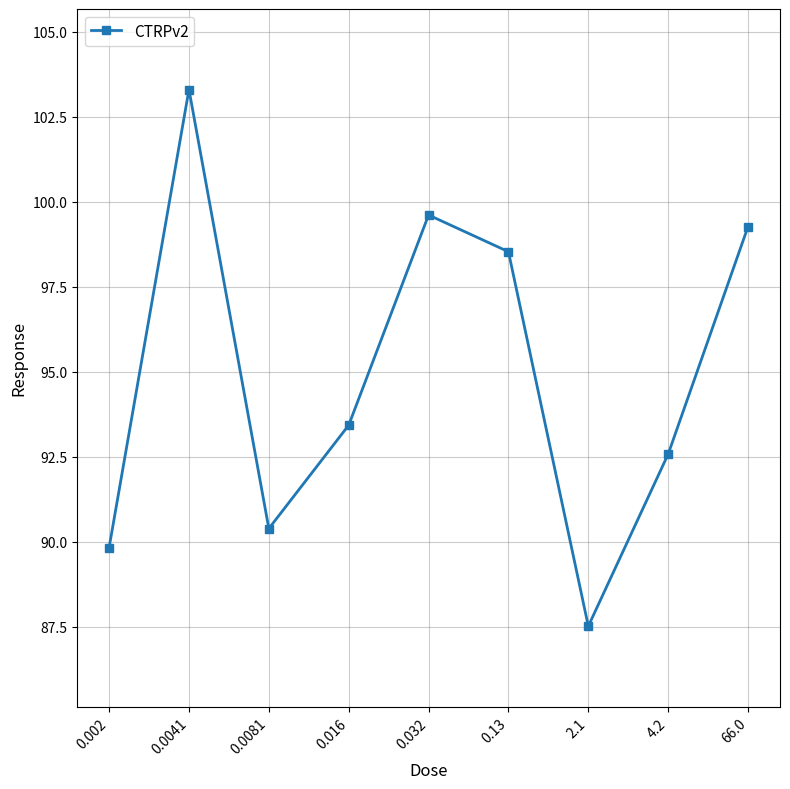

What is the minimum value shown in the chart?

87.5